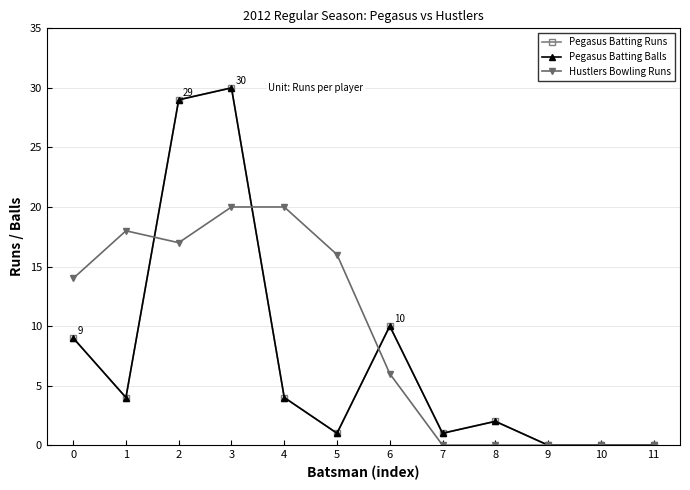

Is this an area chart (filled region under the line)?

No